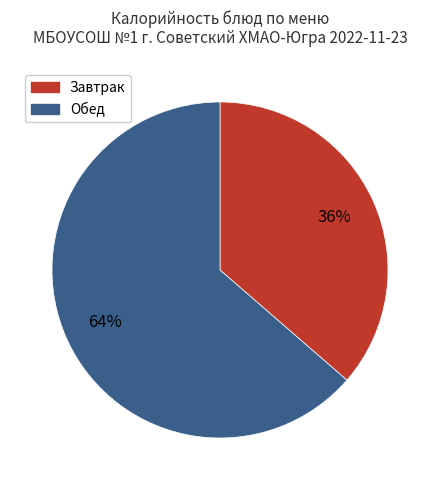

To the nearest percent, what is the average slice percentage?

50%